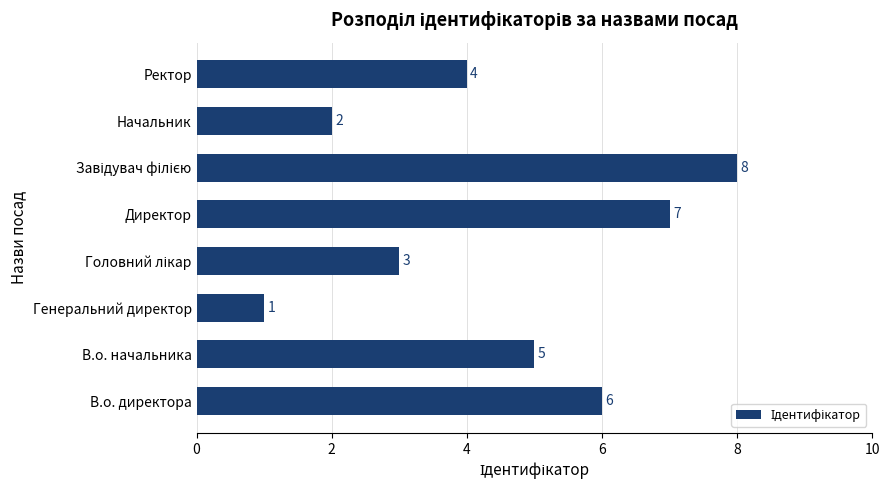

Where is the data nearest to the value 4?

Ректор